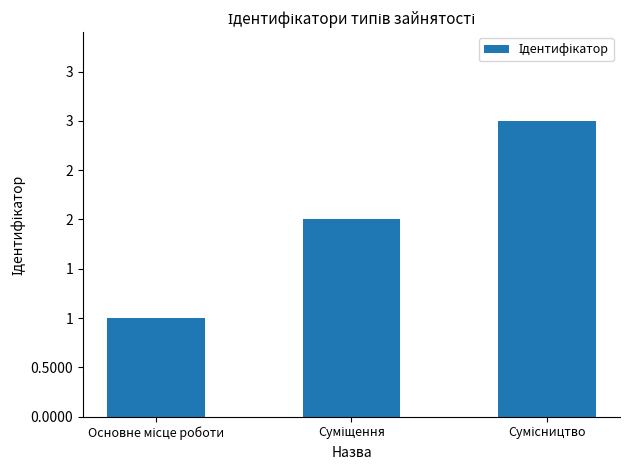

What position from the right is Основне місце роботи?

3